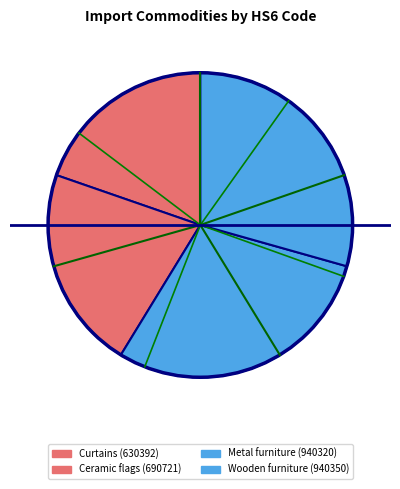

What percentage is the Metal furniture (940320) slice, to the nearest percent?

29%